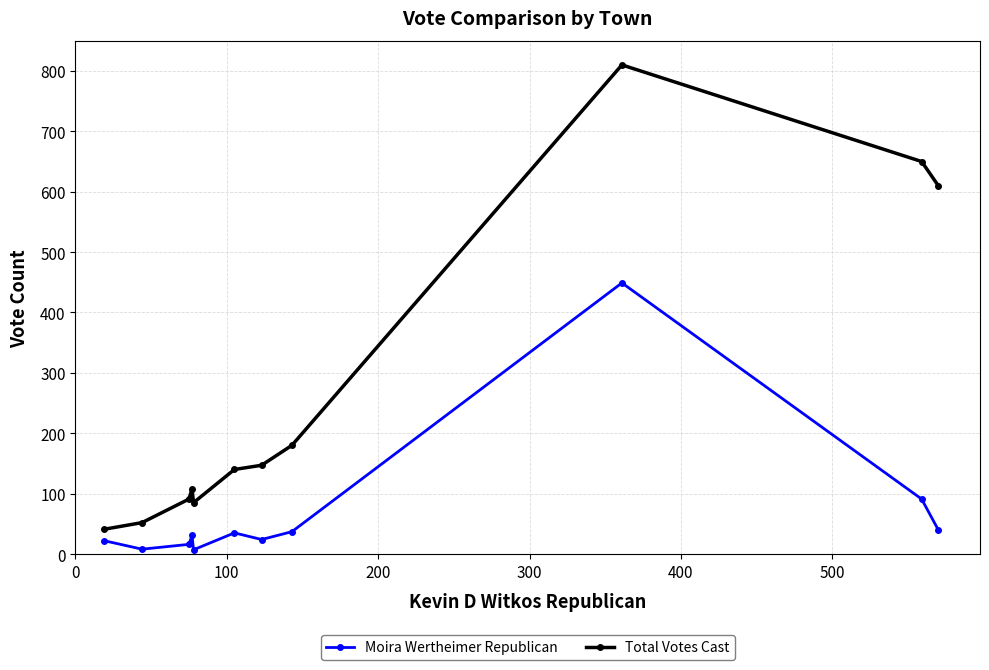

True or false: Total Votes Cast and Moira Wertheimer Republican cross at least once.

False